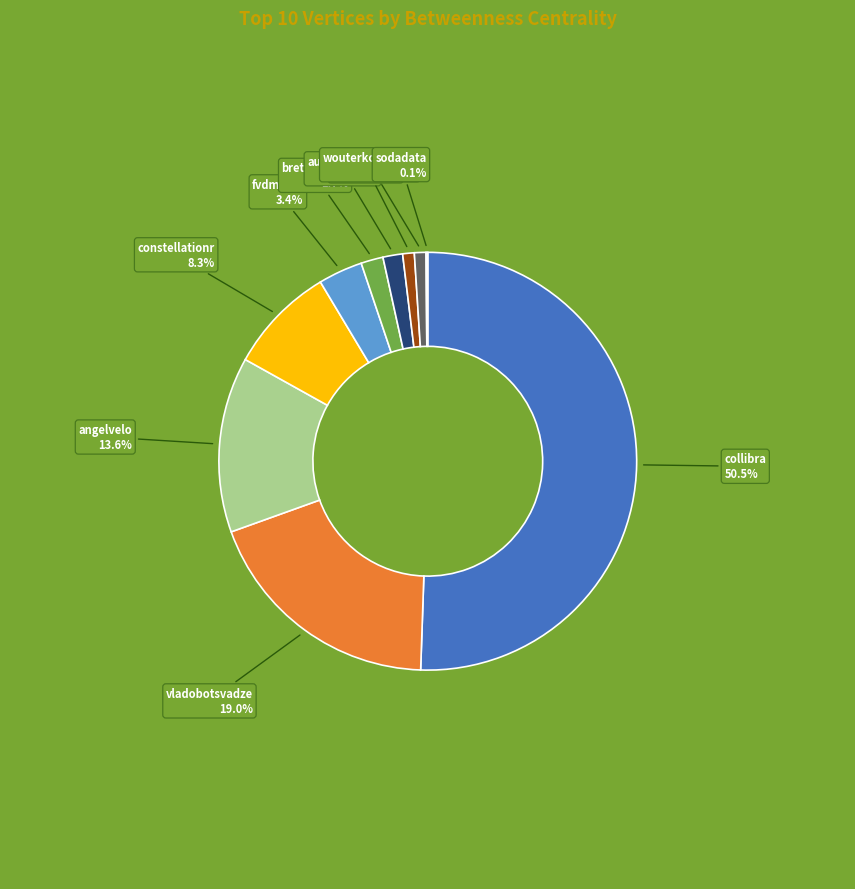

Count the number of slices in the pie.

10